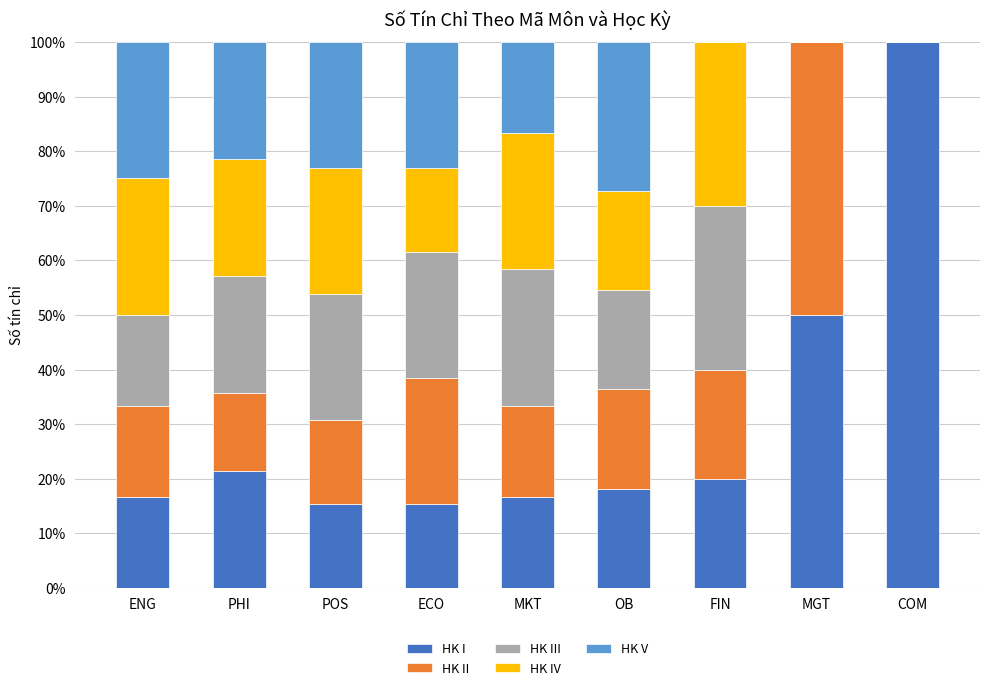

What is the total value across all series at MKT?

100.0